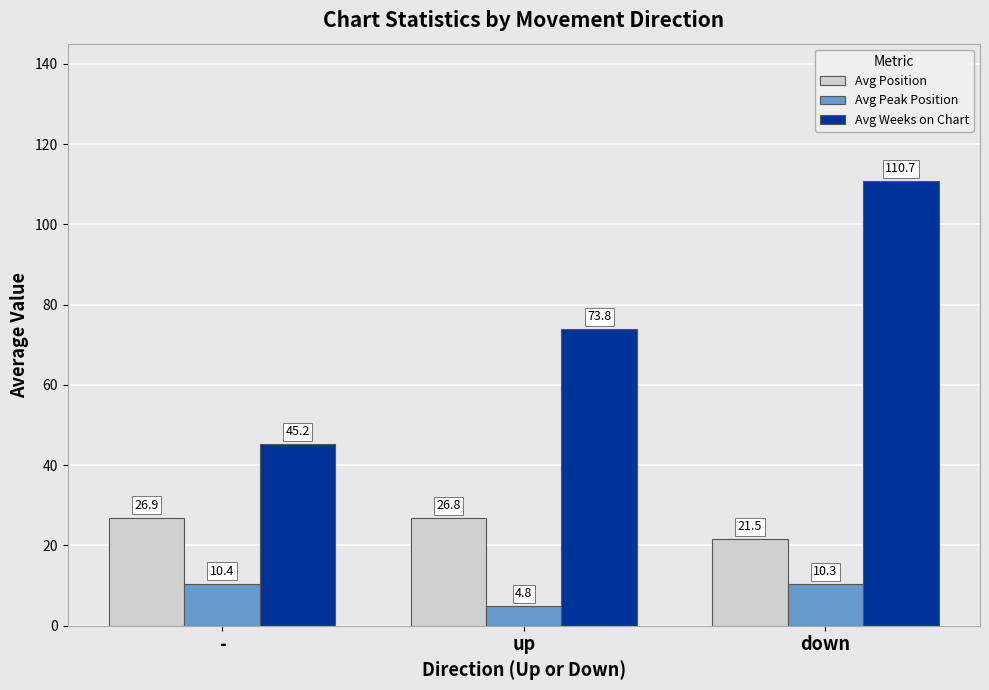

List the series in order of their overall mean, highest first.

Avg Weeks on Chart, Avg Position, Avg Peak Position